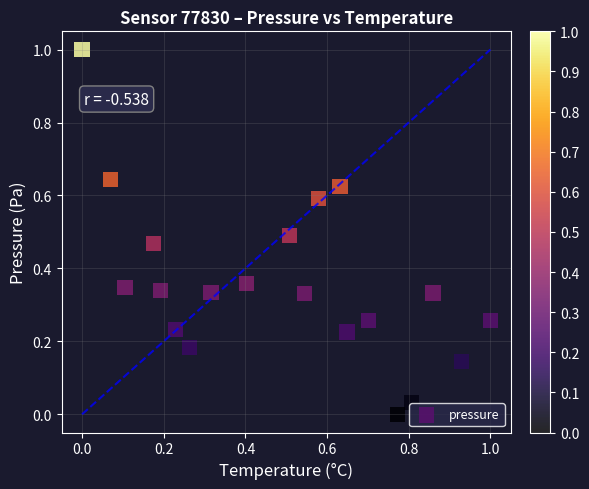

What is the range of X values (max minus min)?

1.0